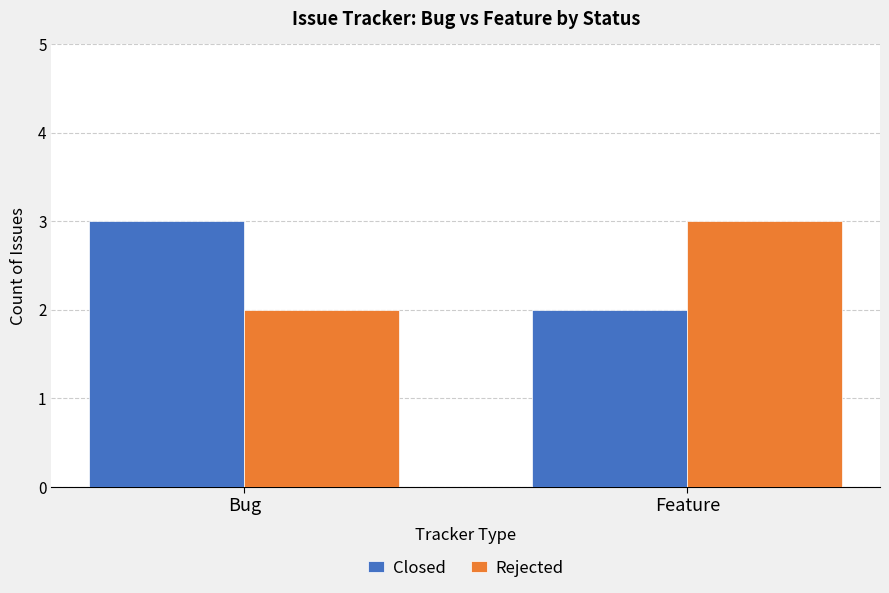

What is the label of the 1st bar from the right?

Feature